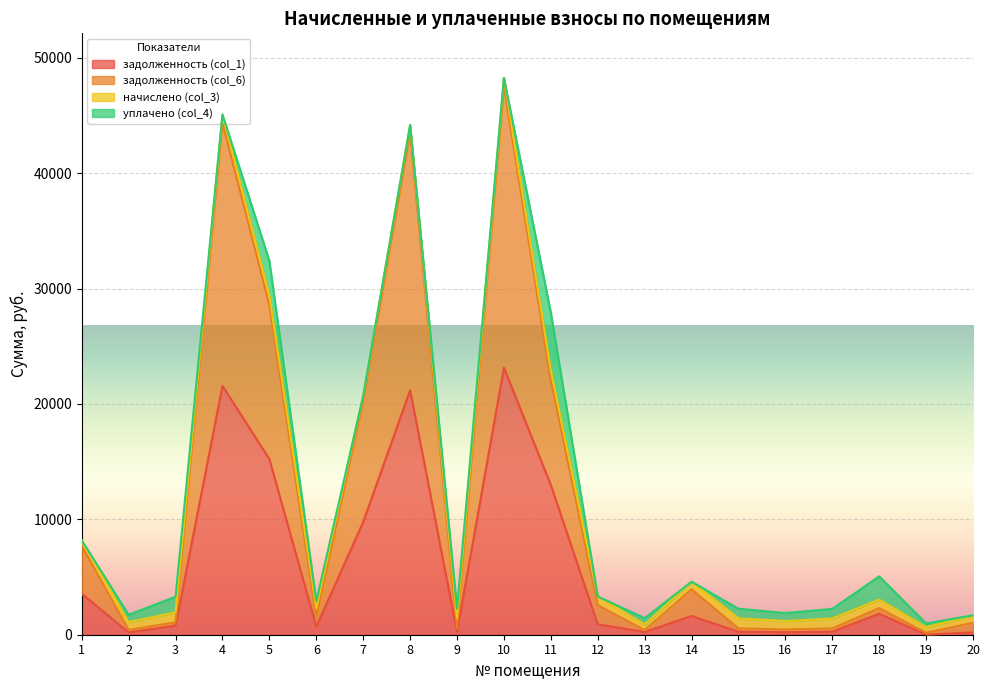

How many values in the задолженность (col_1) series exceed 899?

10